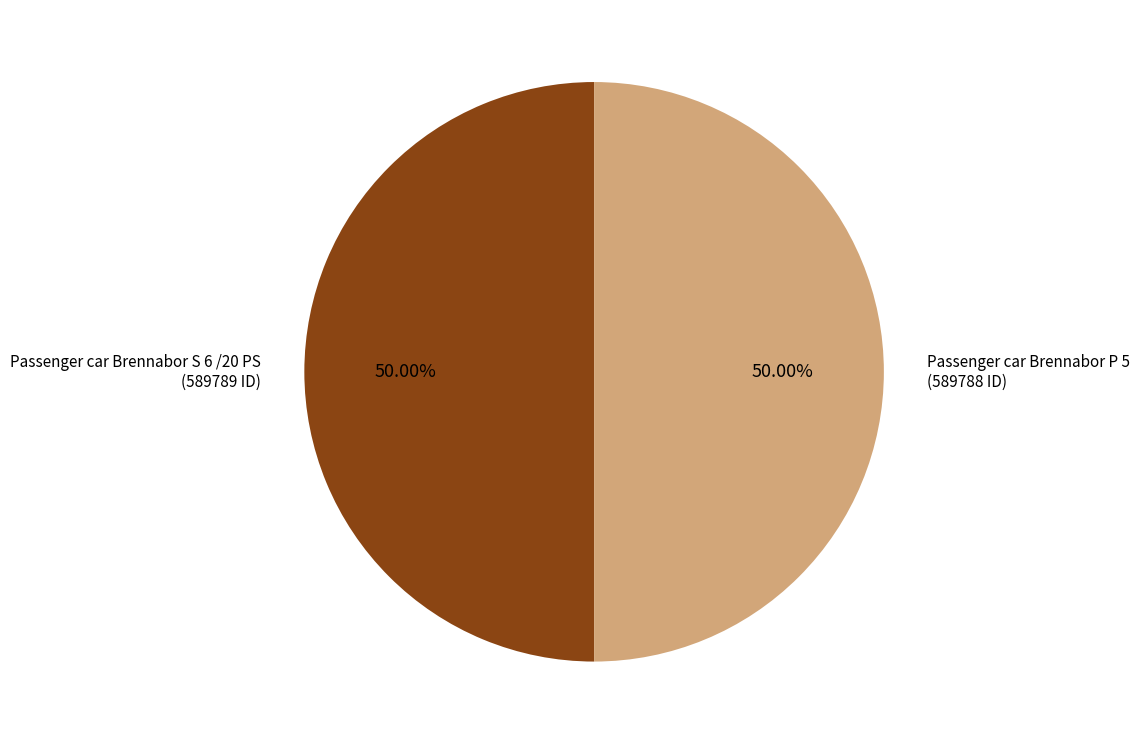

To the nearest percent, what is the combined percentage of Passenger car Brennabor S 6 /20 PS and Passenger car Brennabor P 5?

100%